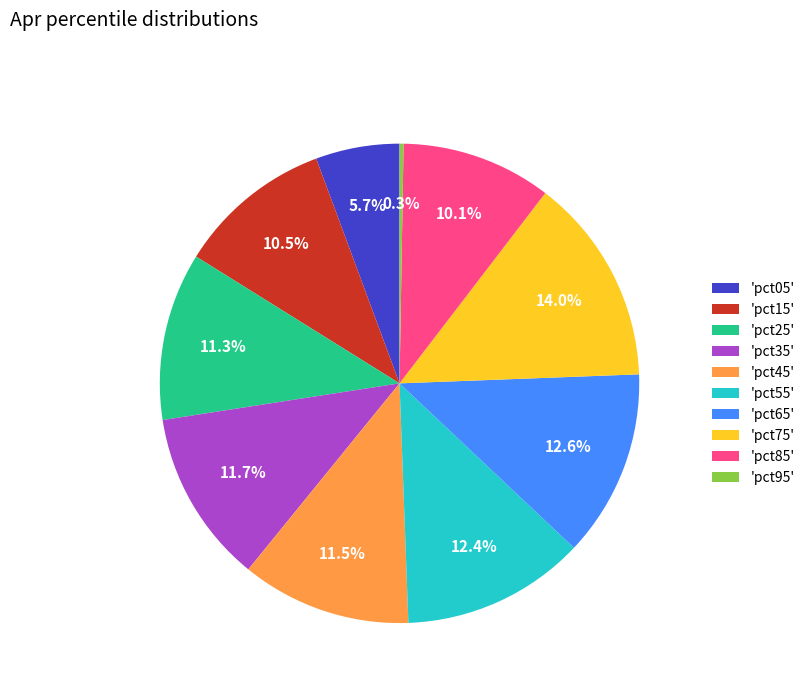

Is there a majority slice in this chart?

No